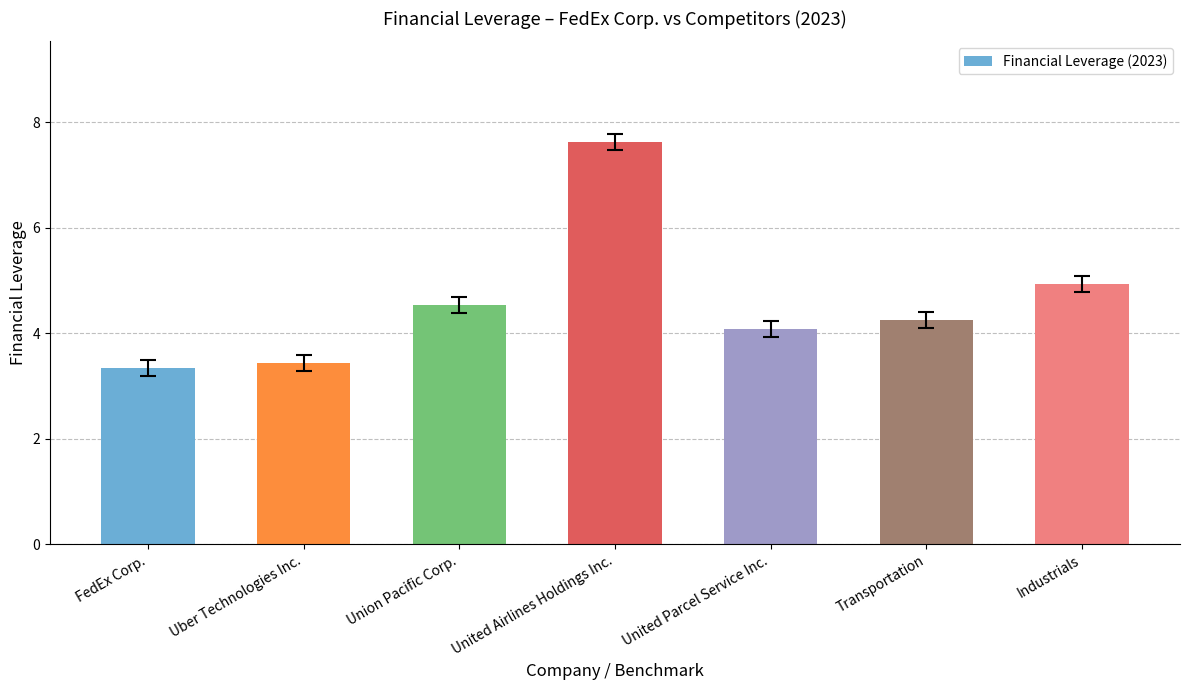

Rank the categories by value from highest to lowest.

United Airlines Holdings Inc., Industrials, Union Pacific Corp., Transportation, United Parcel Service Inc., Uber Technologies Inc., FedEx Corp.